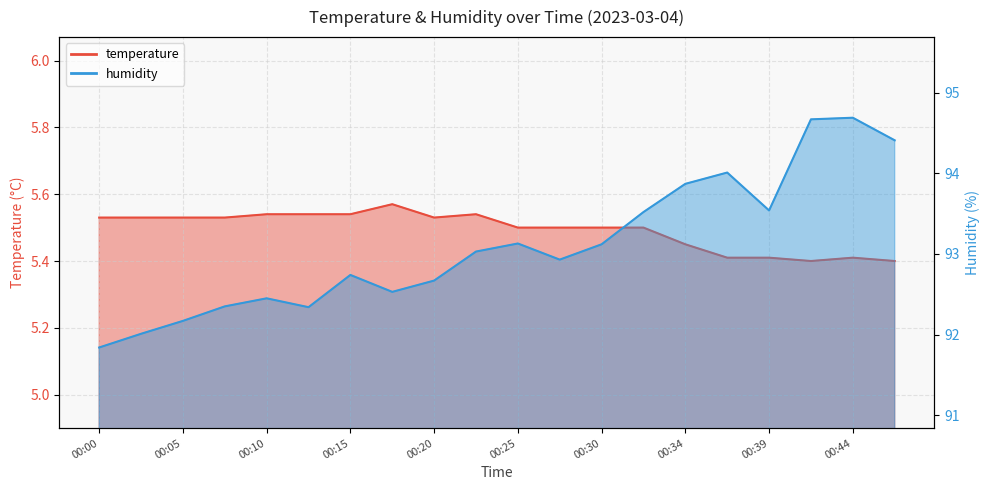

What is the sum of the humidity values at 00:27 and 00:30?

186.1